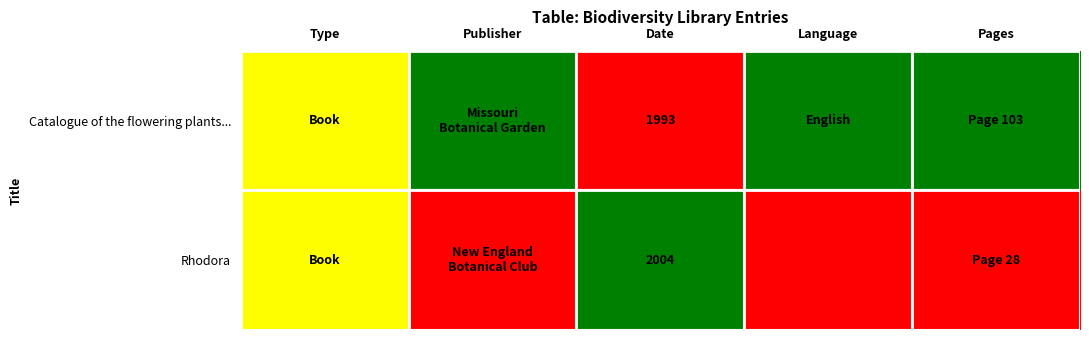

The Rhodora series shows 3087 at Date. True or false?

False